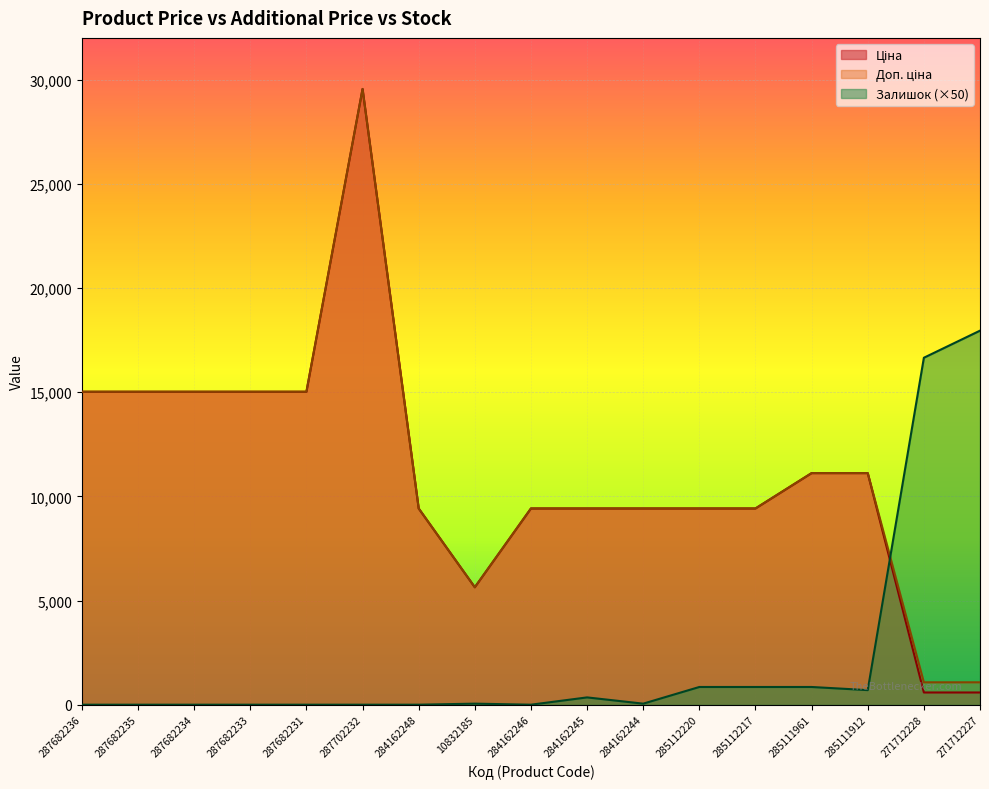

Does the chart display data point markers on the line(s)?

No